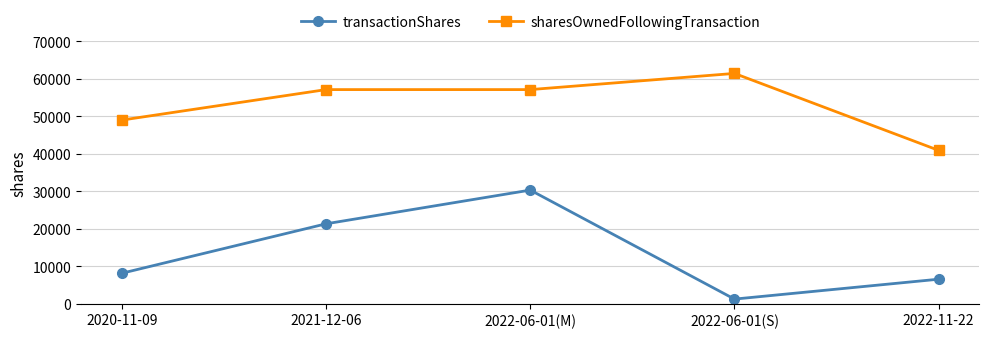

Which series has the largest total across all categories?

sharesOwnedFollowingTransaction